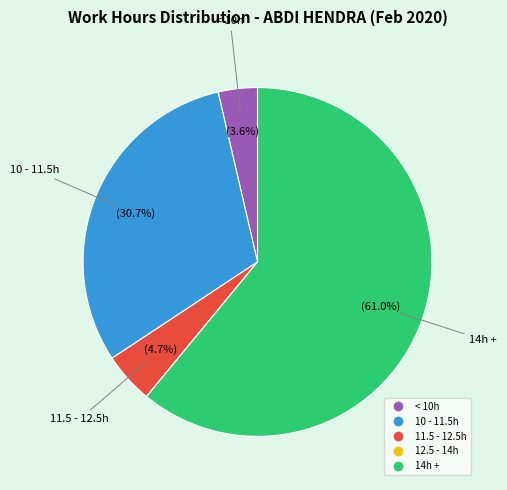

Does any single category account for the majority?

Yes